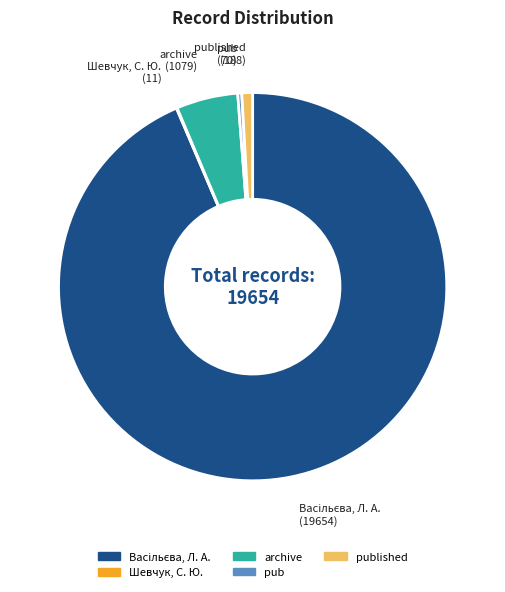

Does any single category account for the majority?

Yes